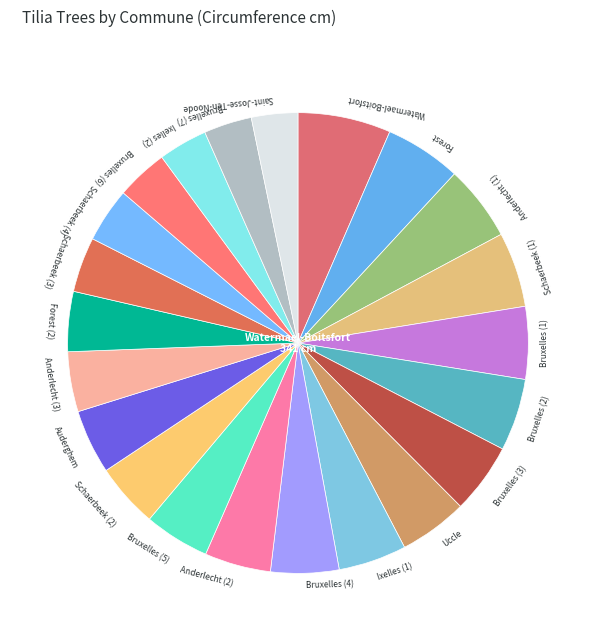

Between Forest (2) and Bruxelles (3), which is larger?

Bruxelles (3)